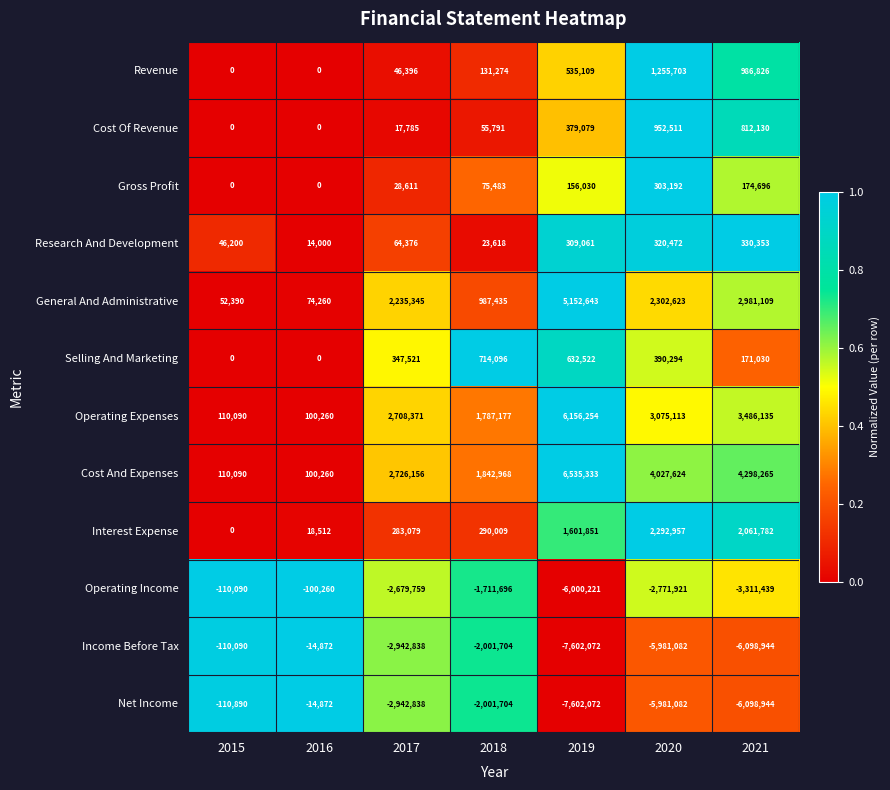

Which category has the lowest value in the Operating Expenses series?

2016